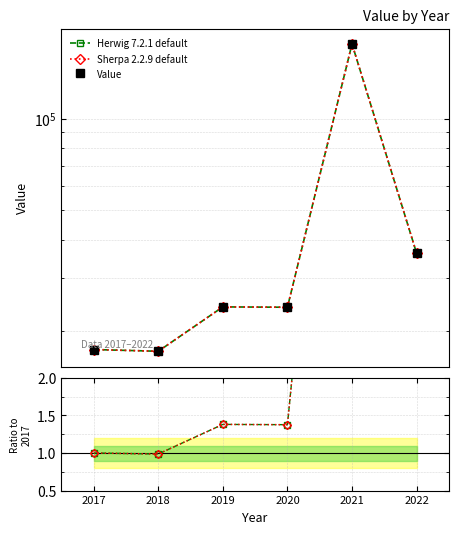

Which category has the highest value across all series?

2021